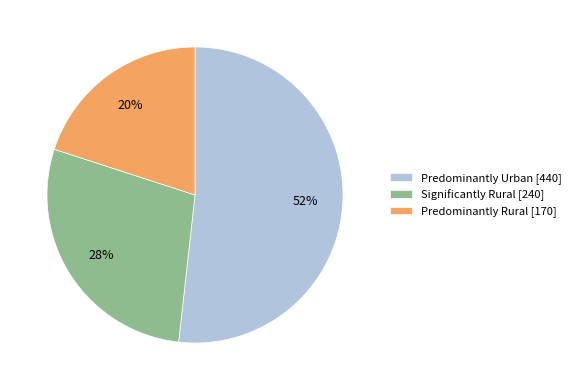

Do Predominantly Rural and Predominantly Urban together represent more than half of the pie?

Yes